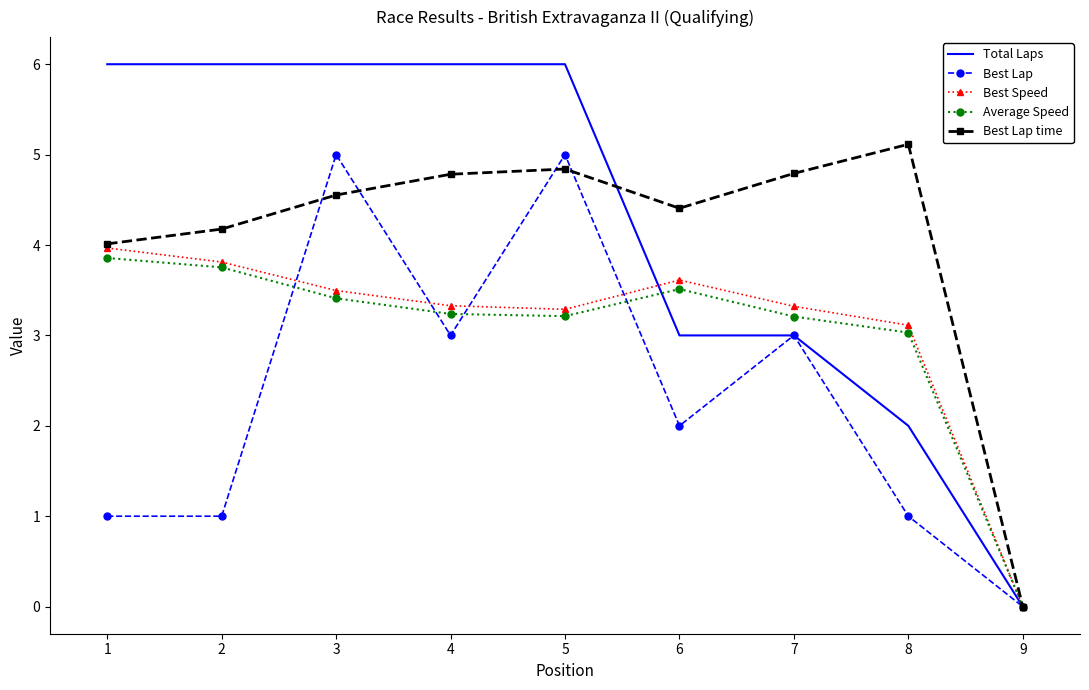

How many values in Total Laps are above zero?

8